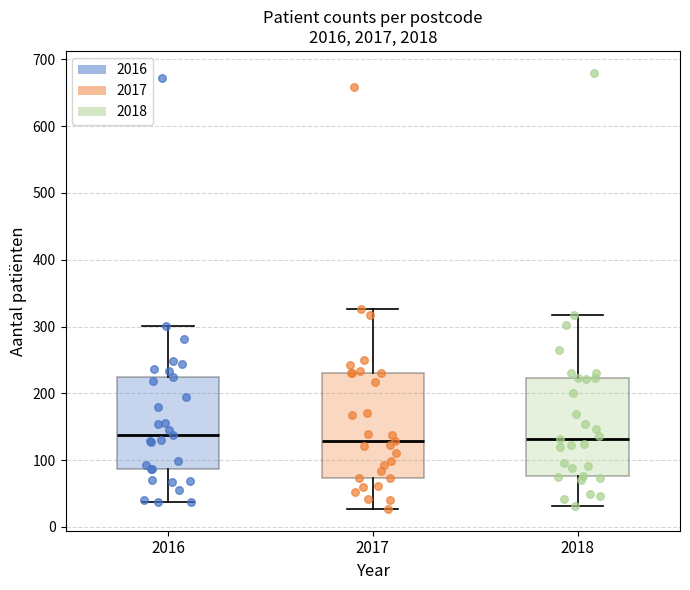

Where does the lower whisker of the box at x = 2016 end on the y-axis? The values are not printed on the chart, so give them approximately, as read against the axis.

40